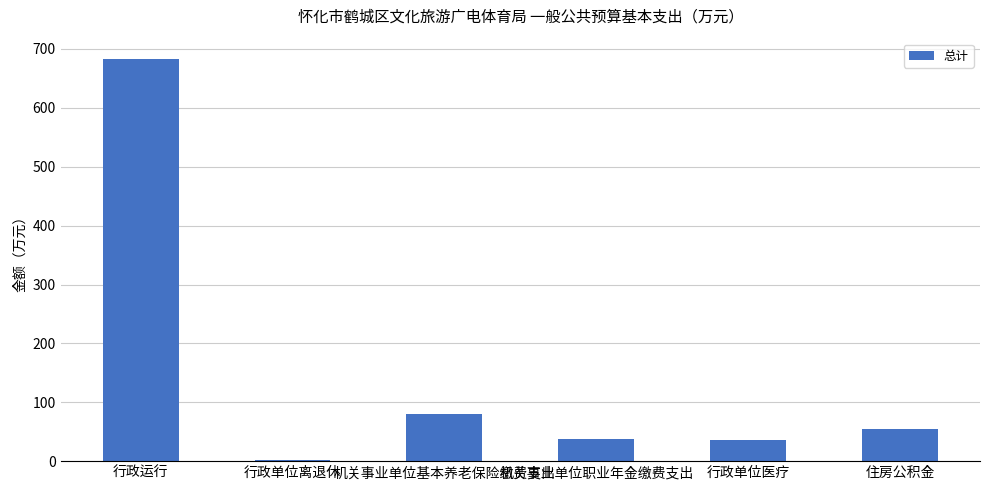

Where is the data nearest to the value 342?

机关事业单位基本养老保险缴费支出